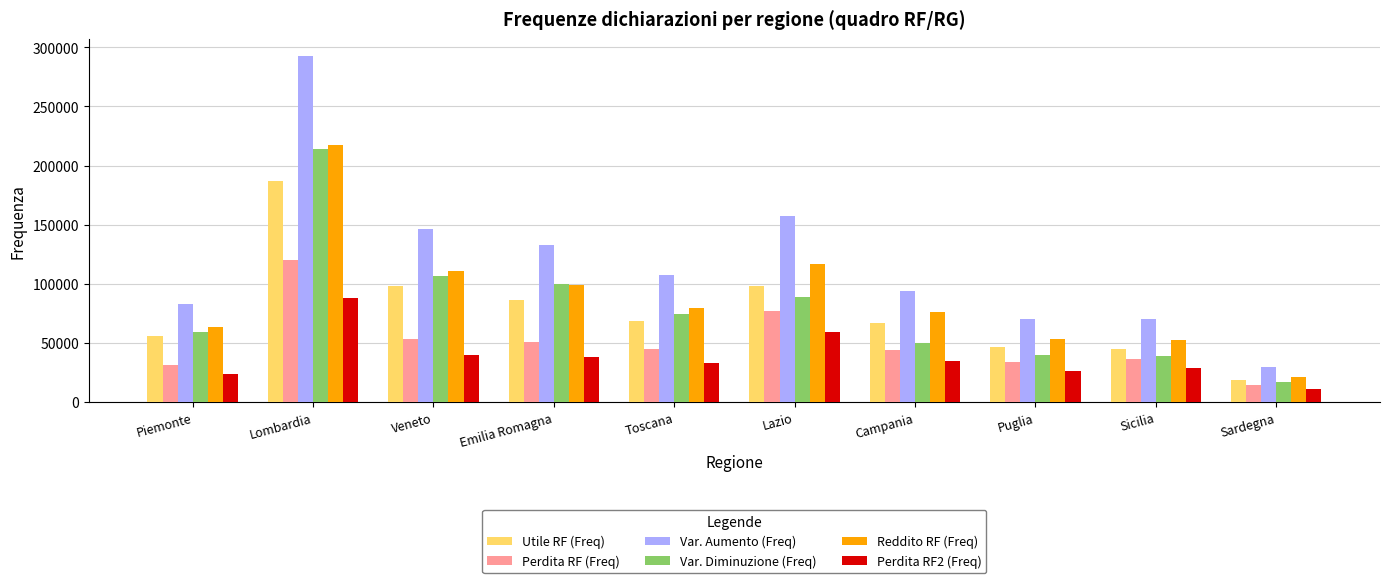

Which series has the largest total across all categories?

Var. Aumento (Freq)